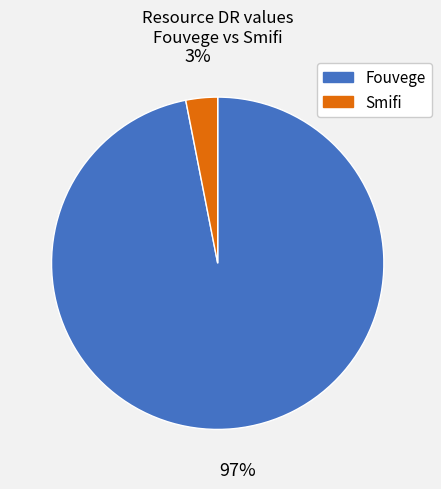

To the nearest percent, what is the difference between the Smifi and Fouvege slice percentages?

94%